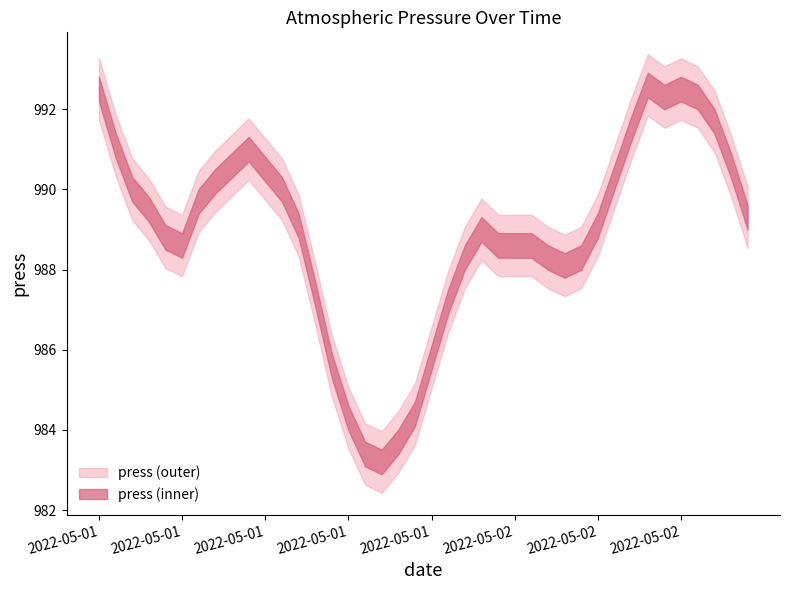

Reading left to right, list all the values displayed in this chart.

2022-05-01 00:00=992.5	2022-05-01 01:00=991.1	2022-05-01 02:00=990.0	2022-05-01 03:00=989.5	2022-05-01 04:00=988.8	2022-05-01 05:00=988.6	2022-05-01 06:00=989.7	2022-05-01 07:00=990.2	2022-05-01 08:00=990.6	2022-05-01 09:00=991.0	2022-05-01 10:00=990.5	2022-05-01 11:00=990.0	2022-05-01 12:00=989.1	2022-05-01 13:00=987.4	2022-05-01 14:00=985.6	2022-05-01 15:00=984.3	2022-05-01 16:00=983.4	2022-05-01 17:00=983.2	2022-05-01 18:00=983.7	2022-05-01 19:00=984.4	2022-05-01 20:00=985.8	2022-05-01 21:00=987.2	2022-05-01 22:00=988.3	2022-05-01 23:00=989.0	2022-05-02 00:00=988.6	2022-05-02 01:00=988.6	2022-05-02 02:00=988.6	2022-05-02 03:00=988.3	2022-05-02 04:00=988.1	2022-05-02 05:00=988.3	2022-05-02 06:00=989.1	2022-05-02 07:00=990.3	2022-05-02 08:00=991.5	2022-05-02 09:00=992.6	2022-05-02 10:00=992.3	2022-05-02 11:00=992.5	2022-05-02 12:00=992.3	2022-05-02 13:00=991.7	2022-05-02 14:00=990.6	2022-05-02 15:00=989.3